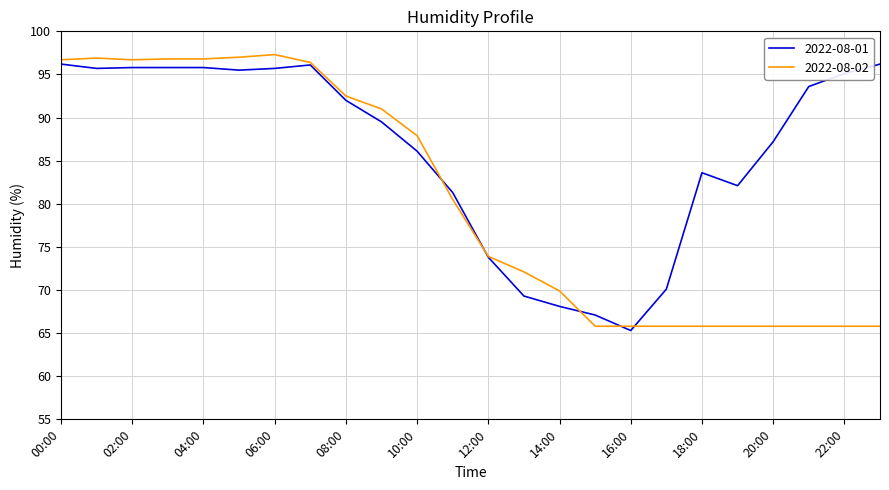

Which series has the largest range (max minus min)?

2022-08-02